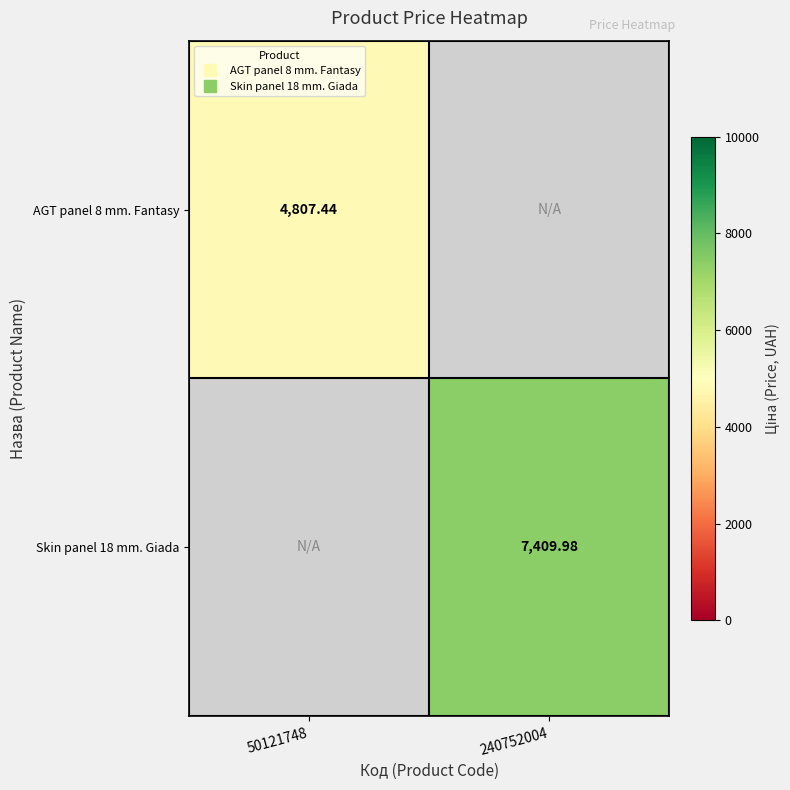

At which label is AGT panel 8 mm. Fantasy closest to 4807?

50121748